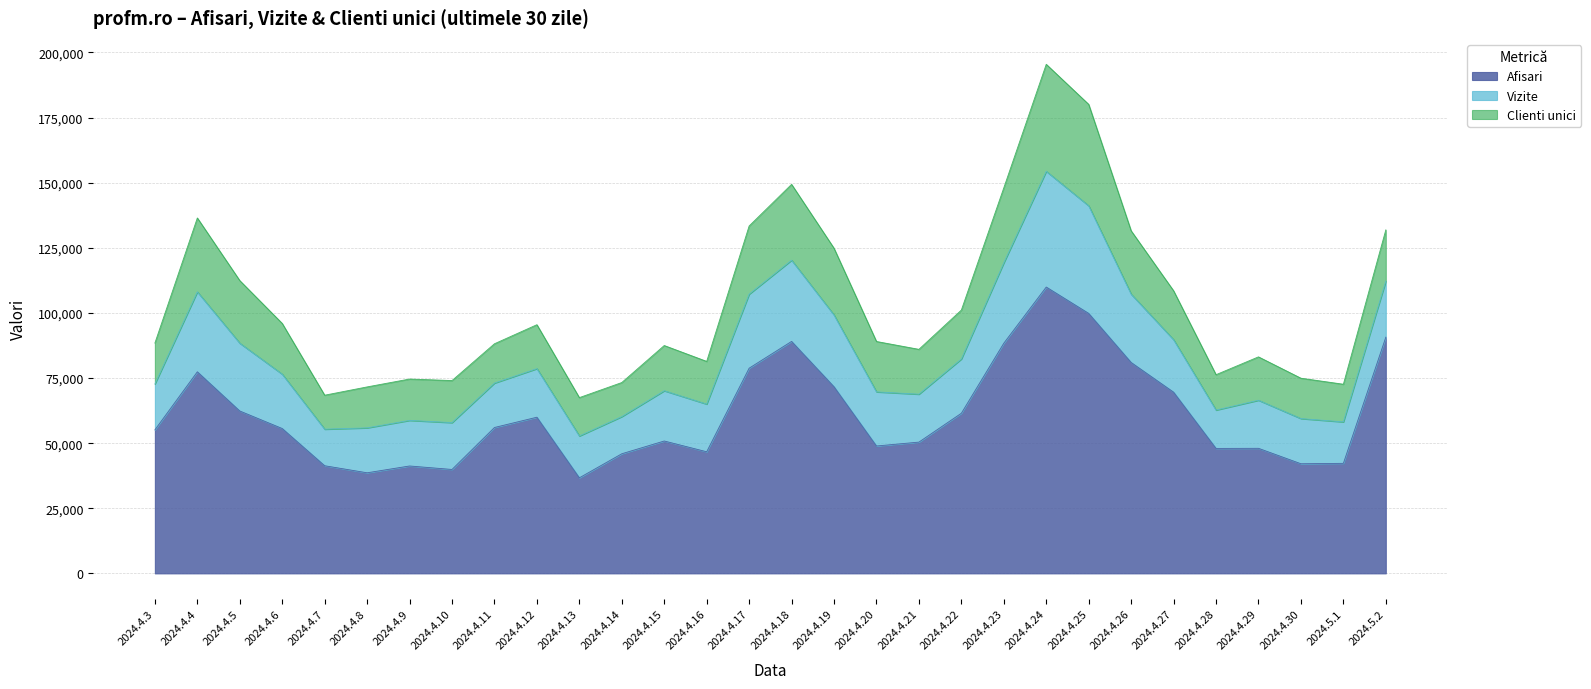

What is the label of the 28th point from the left?

2024.4.30